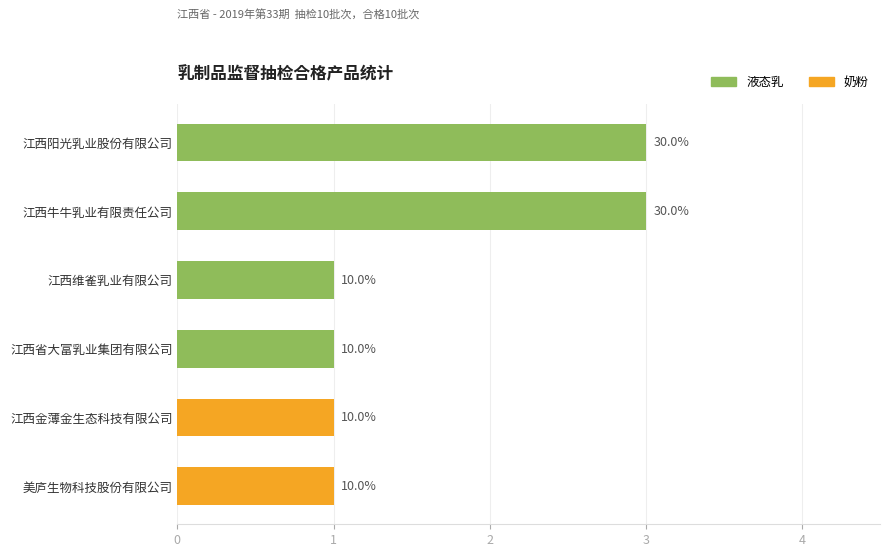

What is the ratio of the value at 江西阳光乳业股份有限公司 to the value at 江西维雀乳业有限公司?

3.0